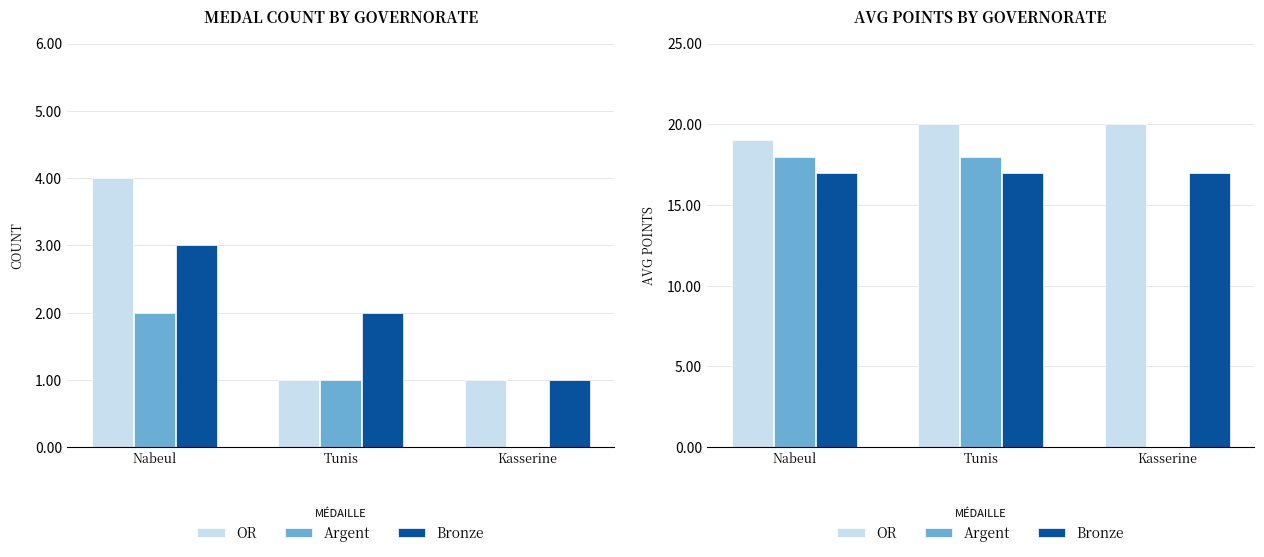

What is the difference between the highest and lowest values at Nabeul?

2